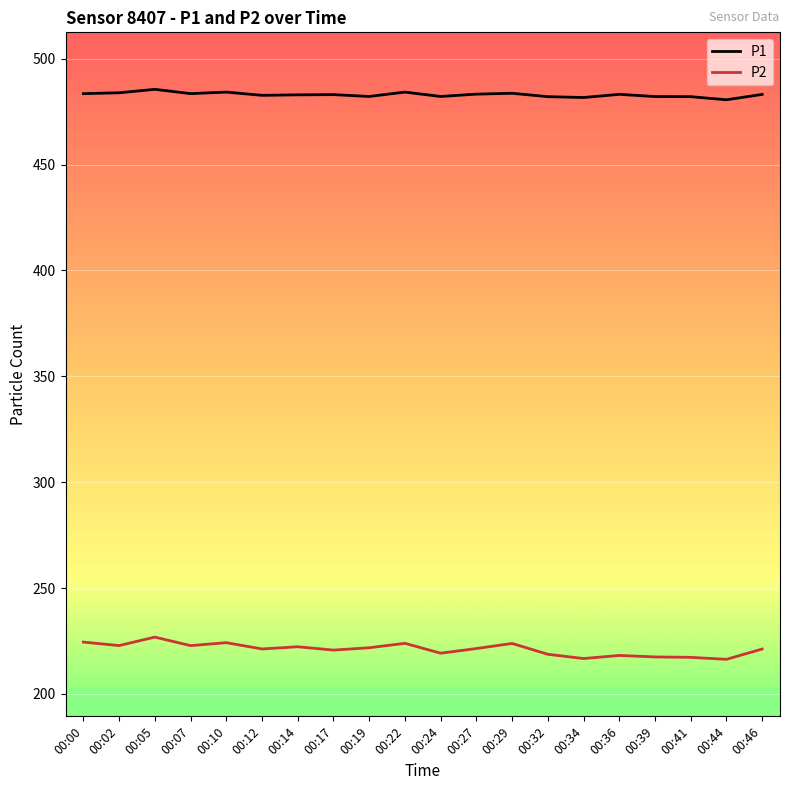

True or false: P2 and P1 intersect in this chart.

False